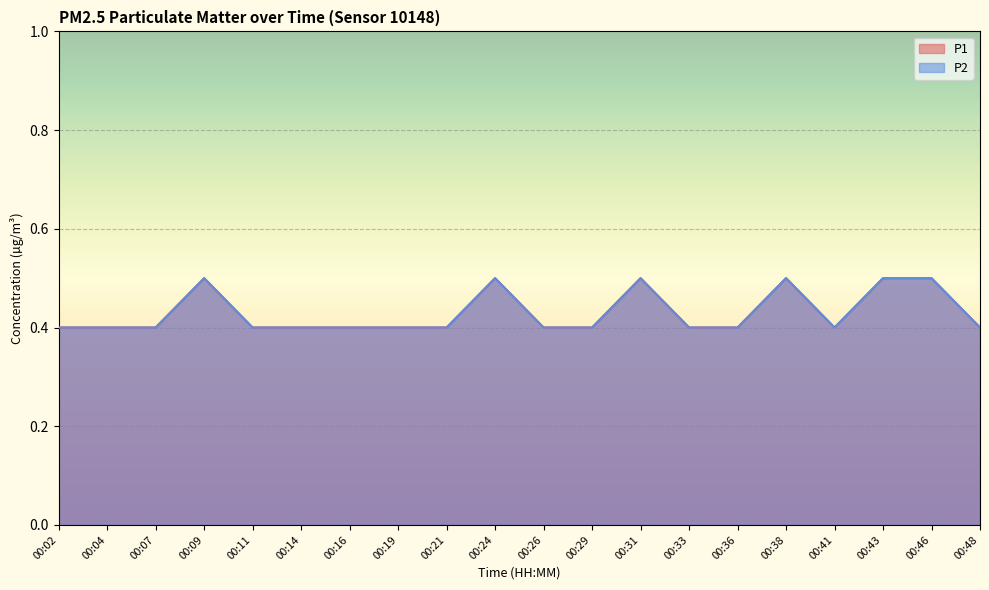

What is the difference between the maximum and minimum values in the P1 series?

0.1